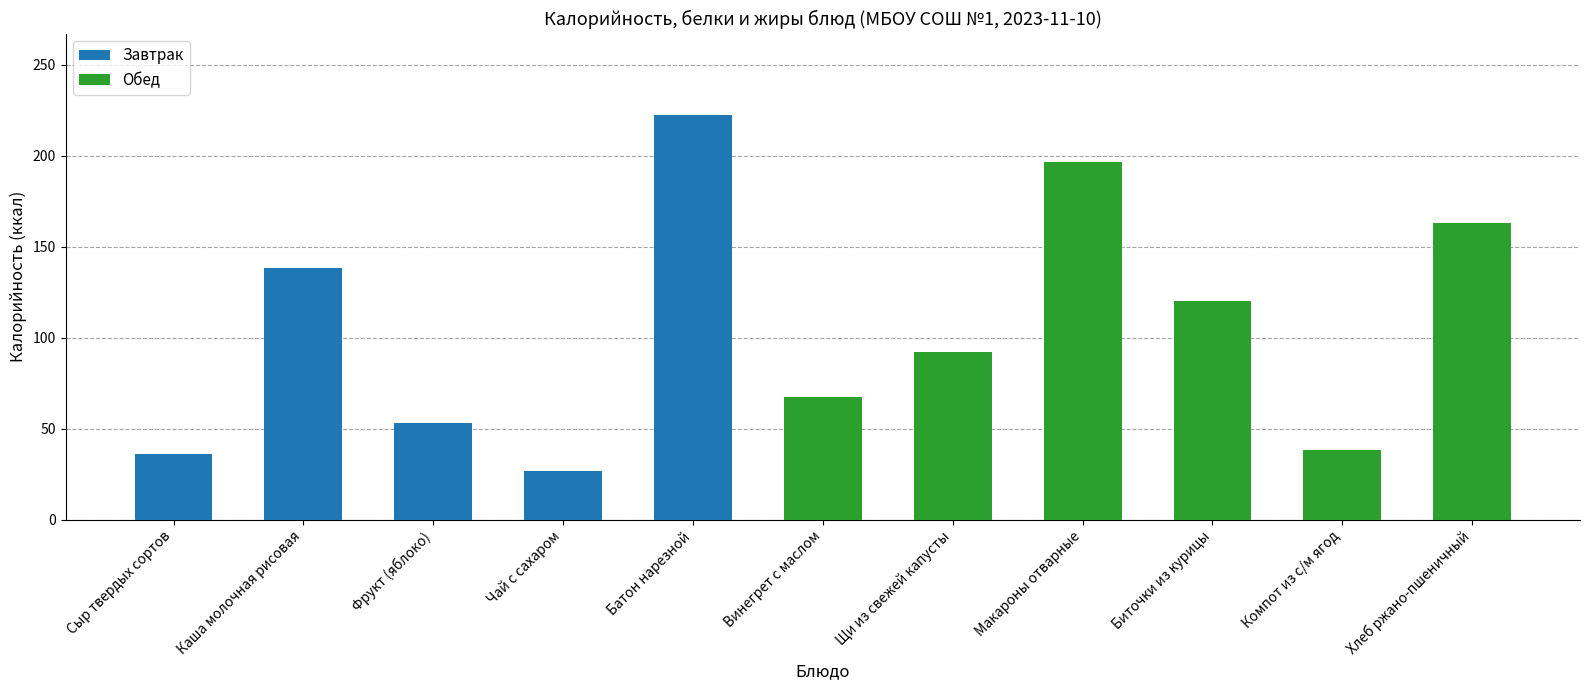

What is the smallest value displayed?

26.8